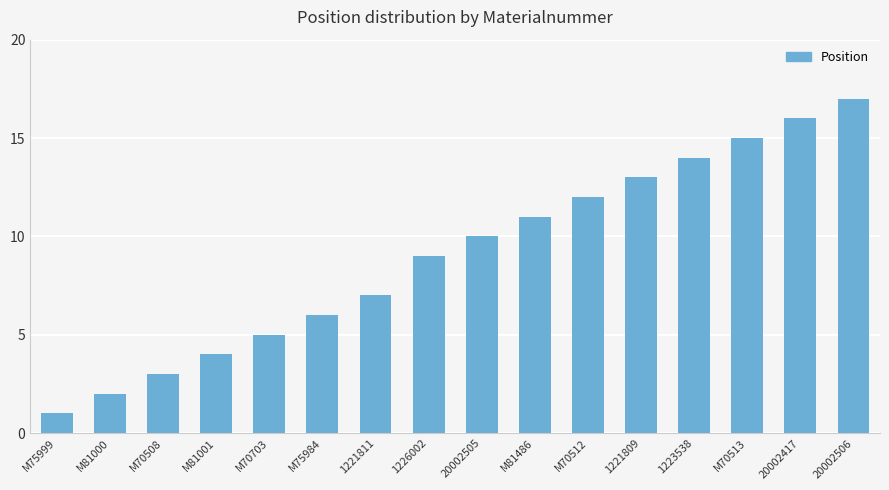

What is the ratio of the value at M81000 to the value at M75999?

2.0